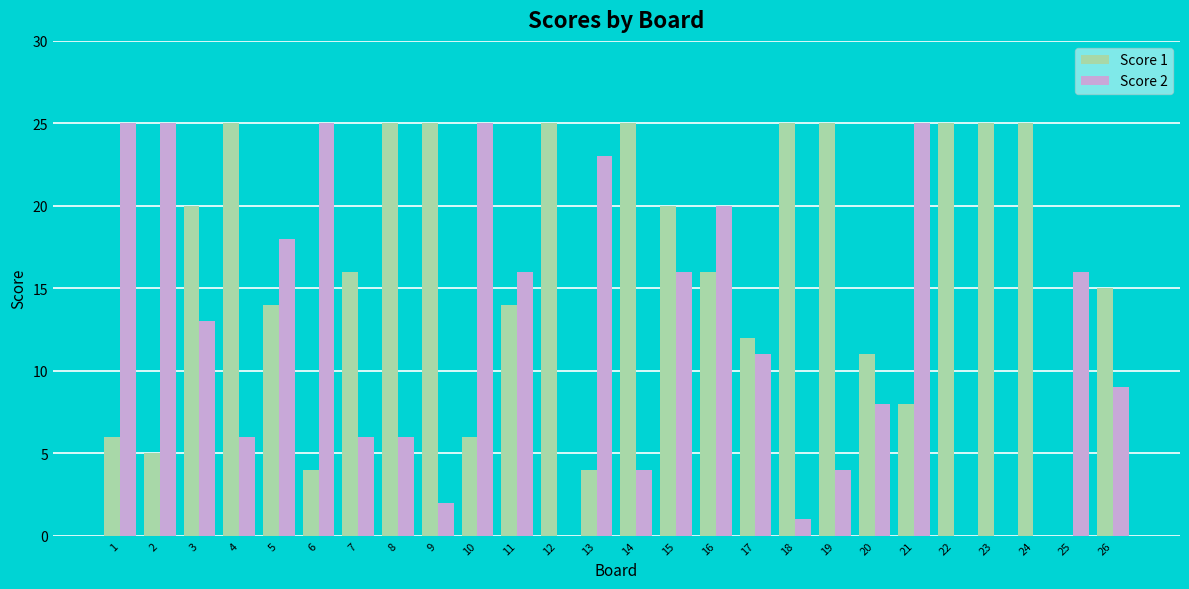

True or false: Score 2 has a value of 1 at 18.

True